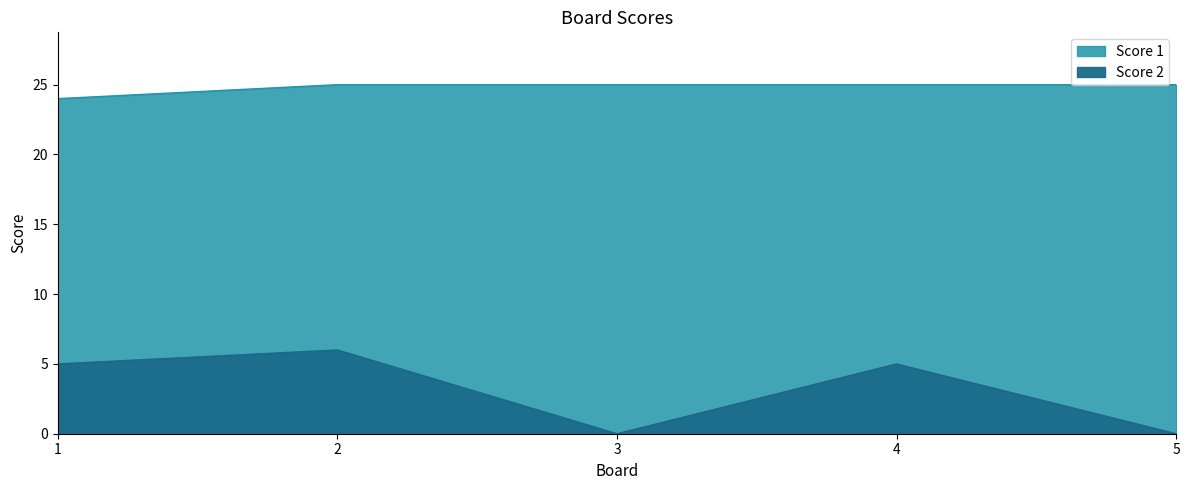

Rank the categories by Score 1 value from highest to lowest.

2, 3, 4, 5, 1